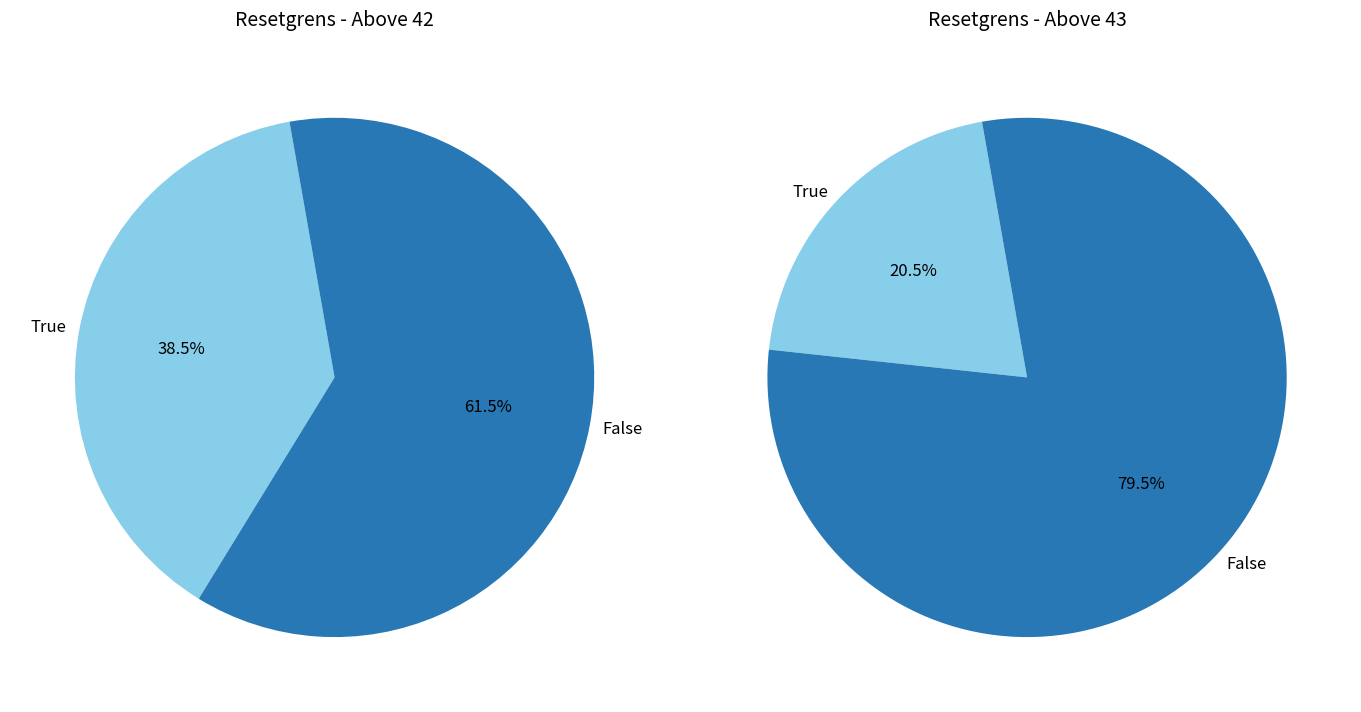

Is the sum of 33 and 23 greater than half?

No